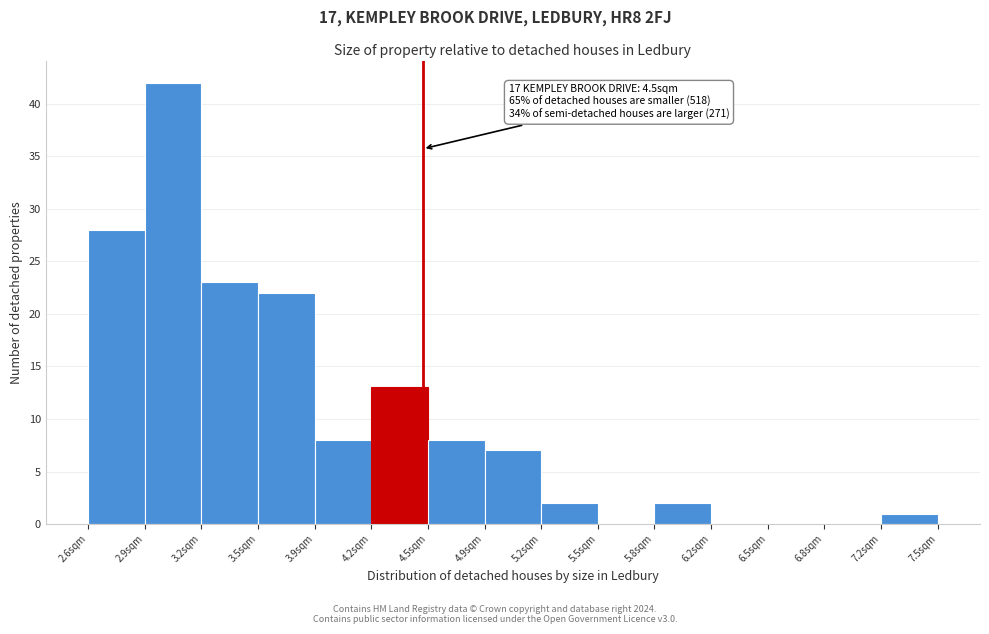

Which range on the x-axis has the tallest bar?

2.88 to 3.21